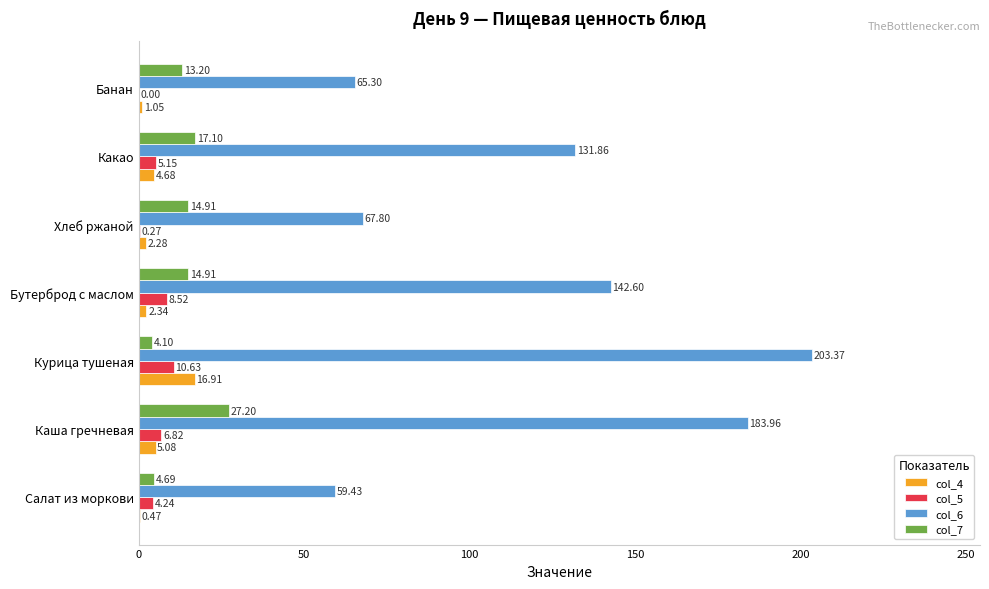

Is the value of col_7 at Курица тушеная greater than the value of col_4 at Салат из моркови?

Yes